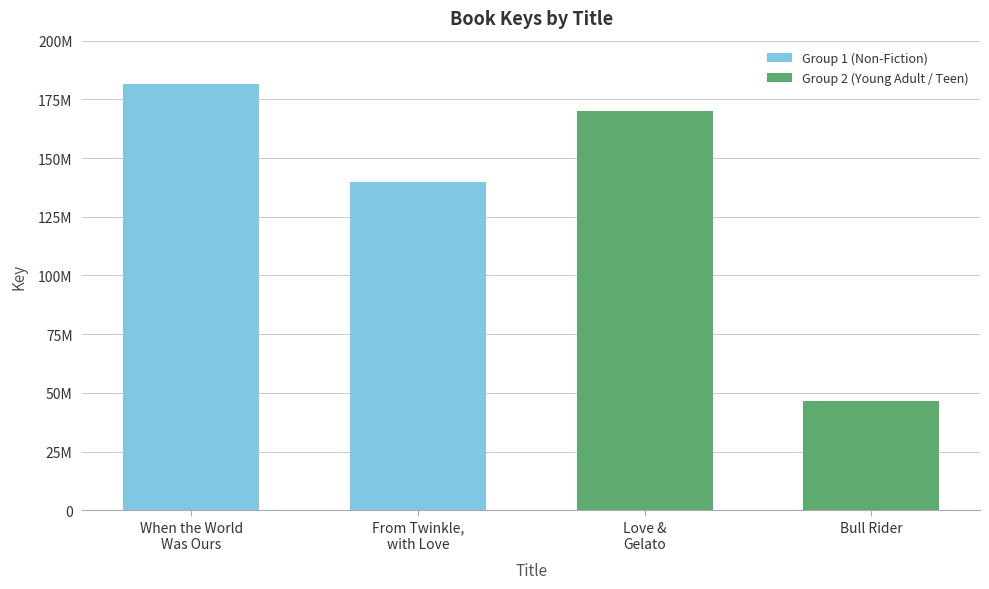

The value at When the World
Was Ours is 181737299. True or false?

True